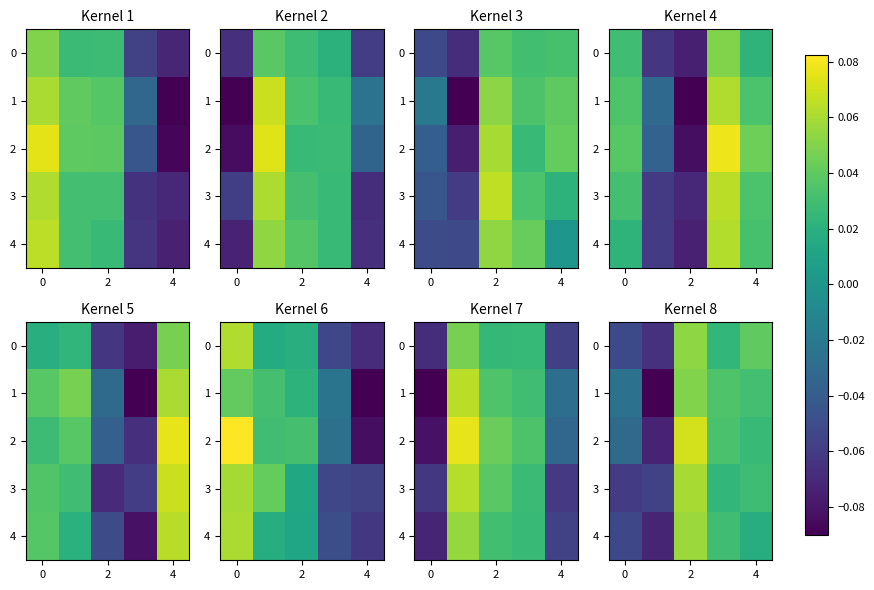

What is the difference between the maximum and minimum values in the row_2 series?

0.1